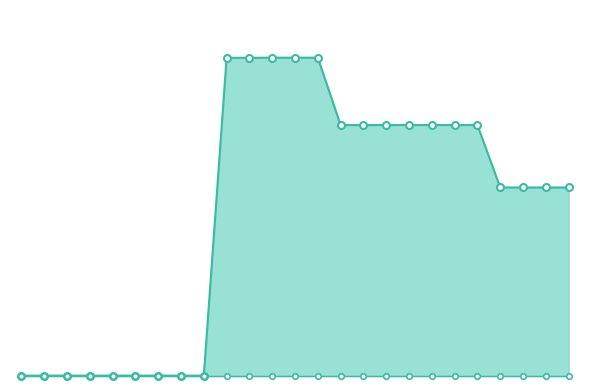

Is it true that VRK line equals 0 at 24?

True